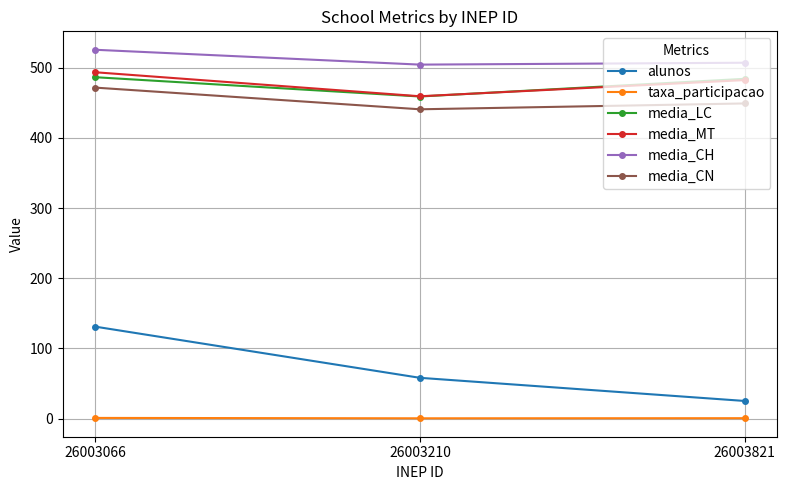

True or false: media_CH has a value of 127.1 at 26003066.

False